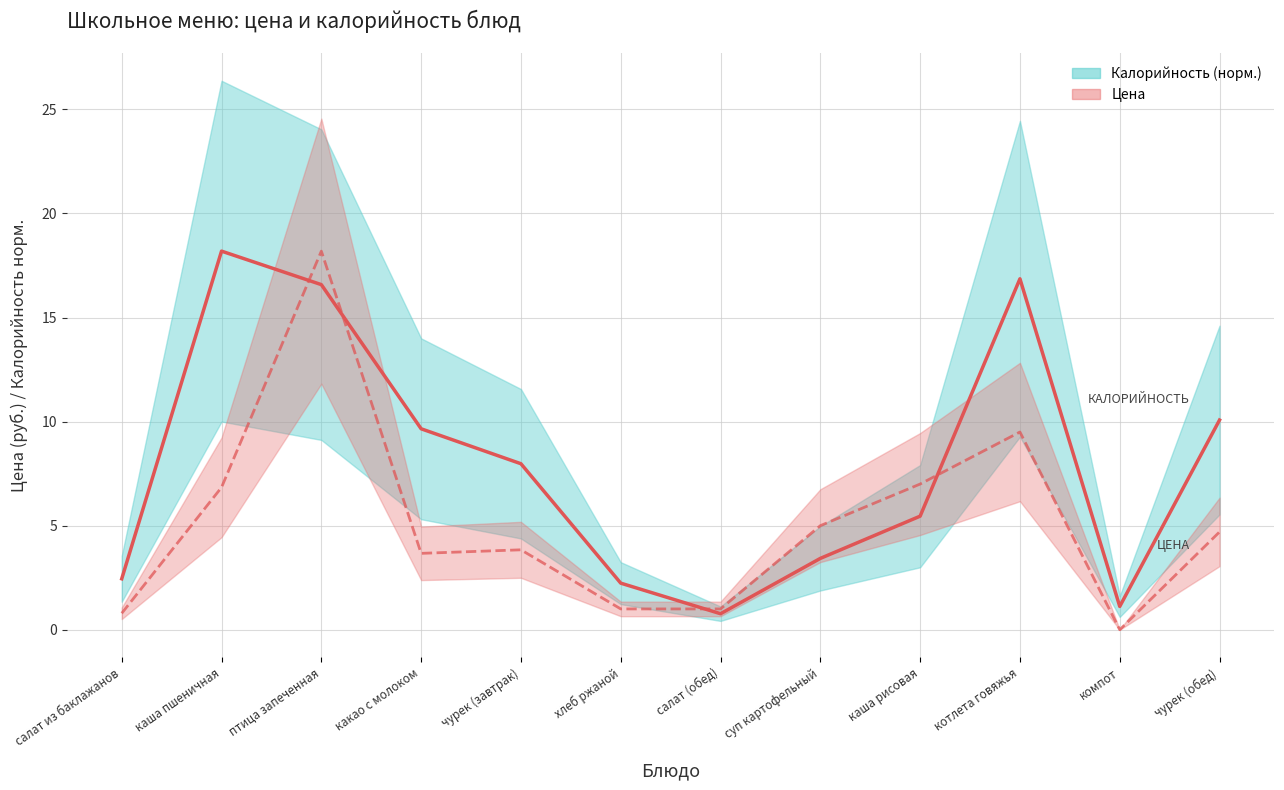

Which label corresponds to the smallest value in the chart?

компот